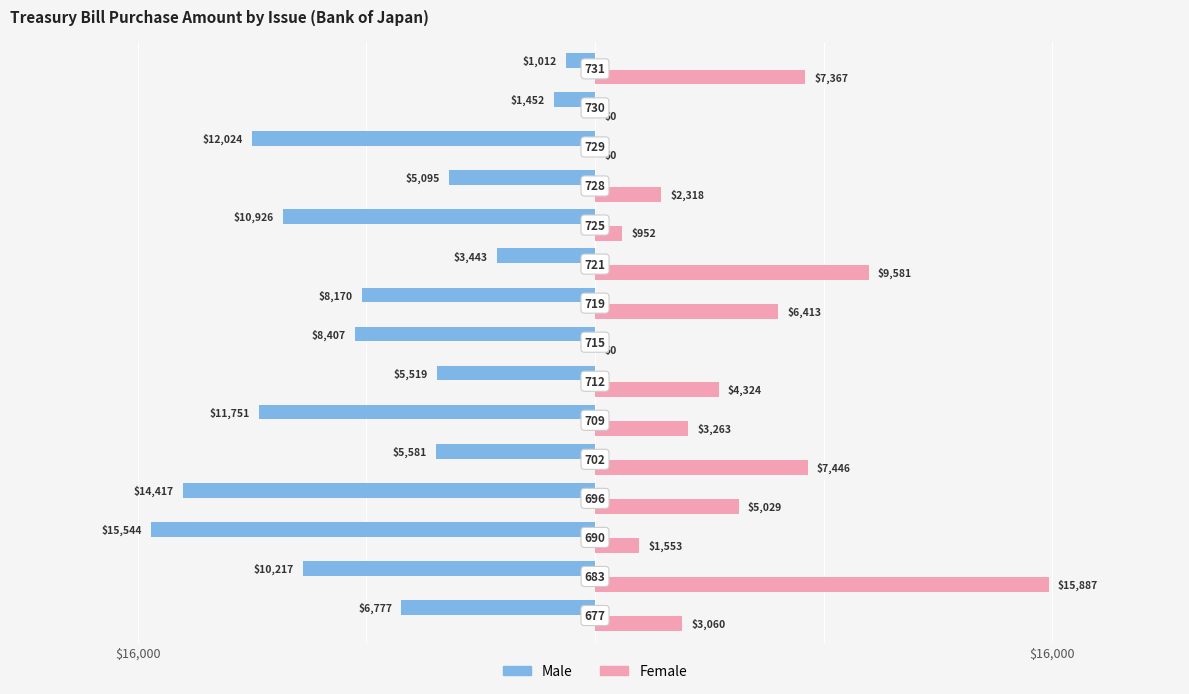

What is the value of the Female bar at the 6th from the left?

3263